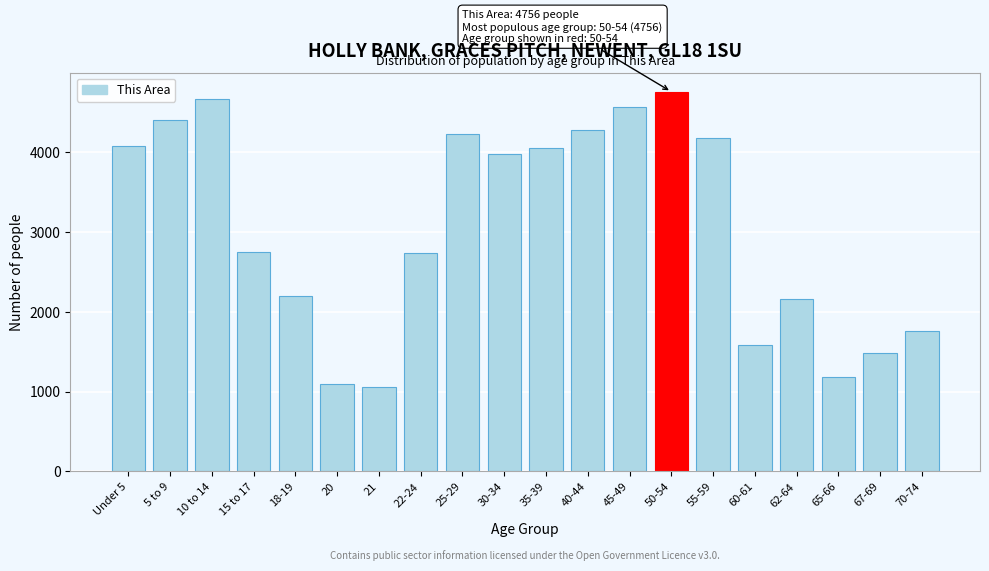

What is the label of the 20th bar from the right?

Under 5